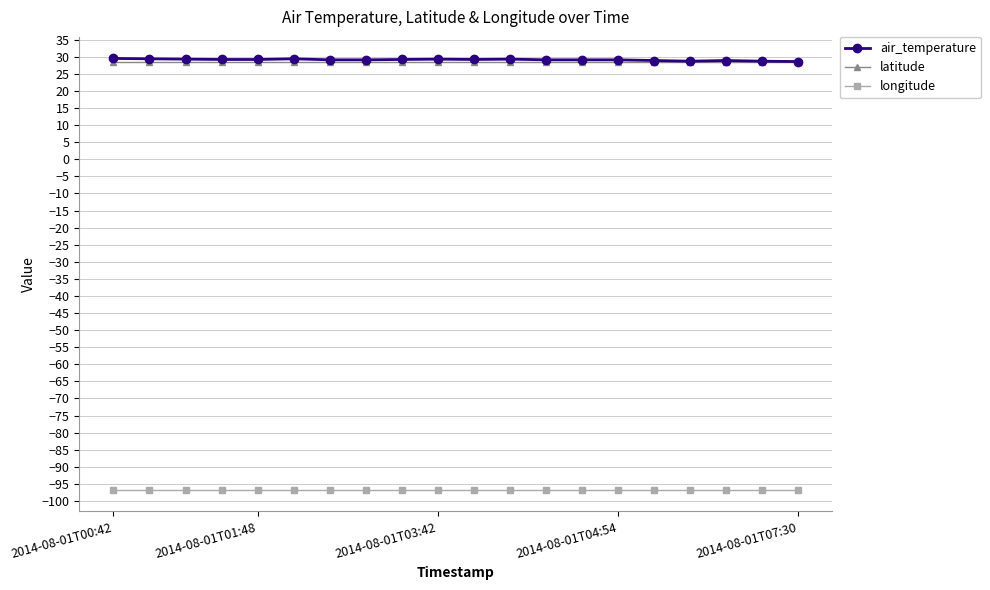

True or false: latitude and longitude intersect in this chart.

False